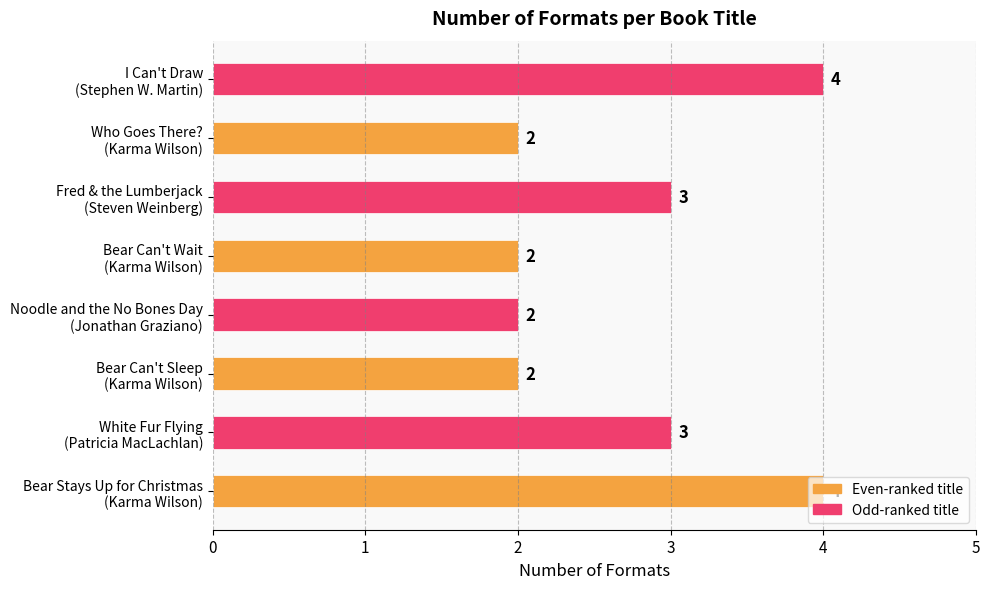

What is the minimum value shown in the chart?

2